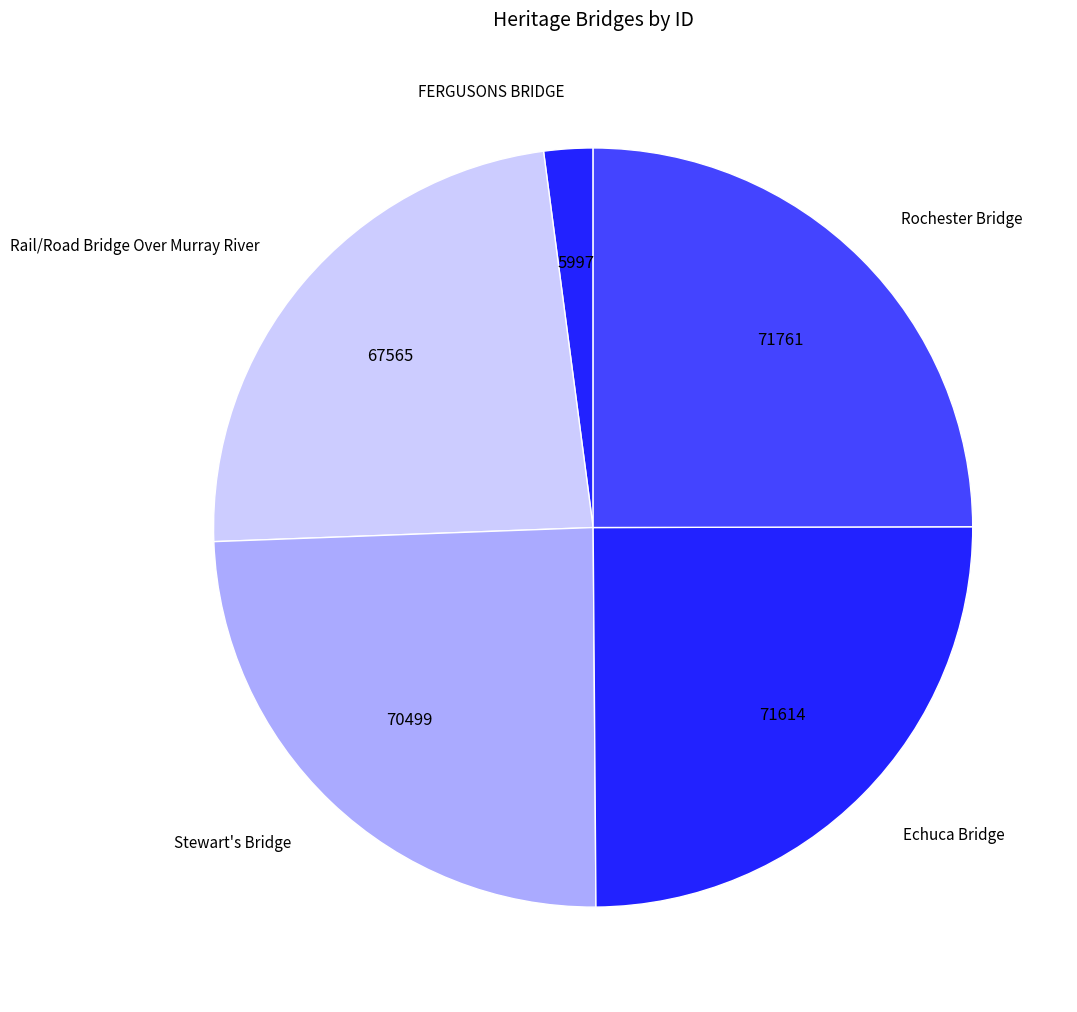

What is the ratio of the value at Stewart's Bridge to the value at FERGUSONS BRIDGE?

11.8